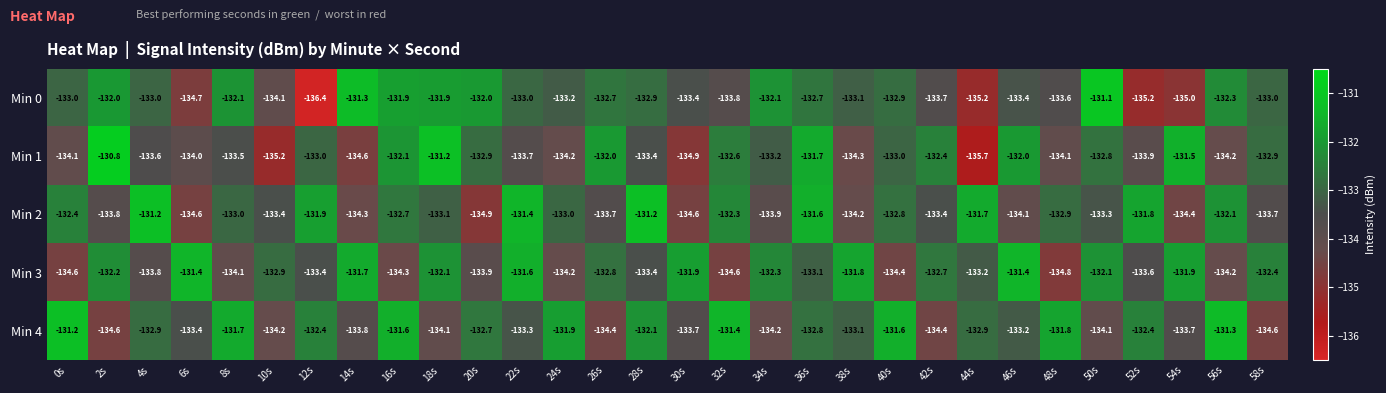

What is the spread (max minus min) of values at 24s?

2.3